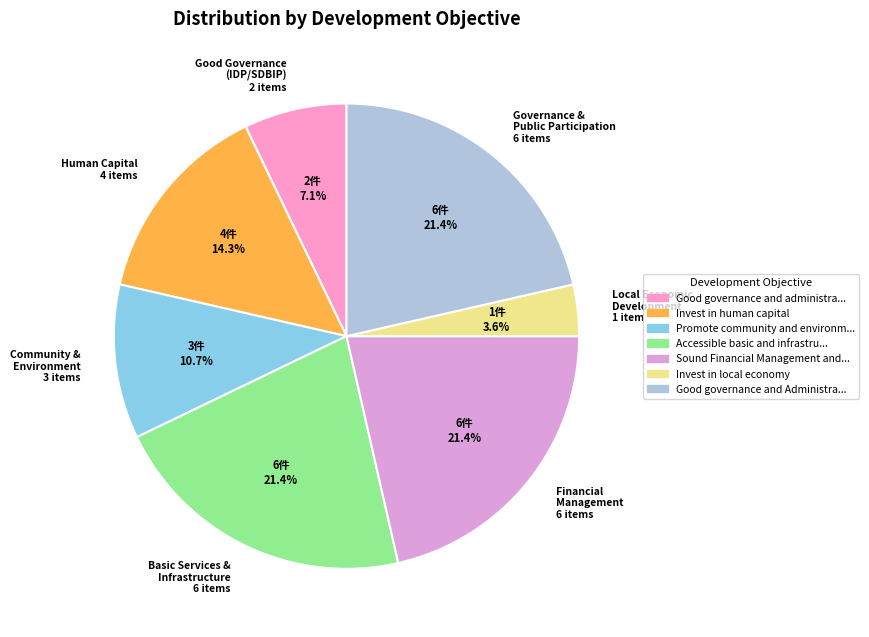

Which slice is the smallest?

Local Economic Development 1 item